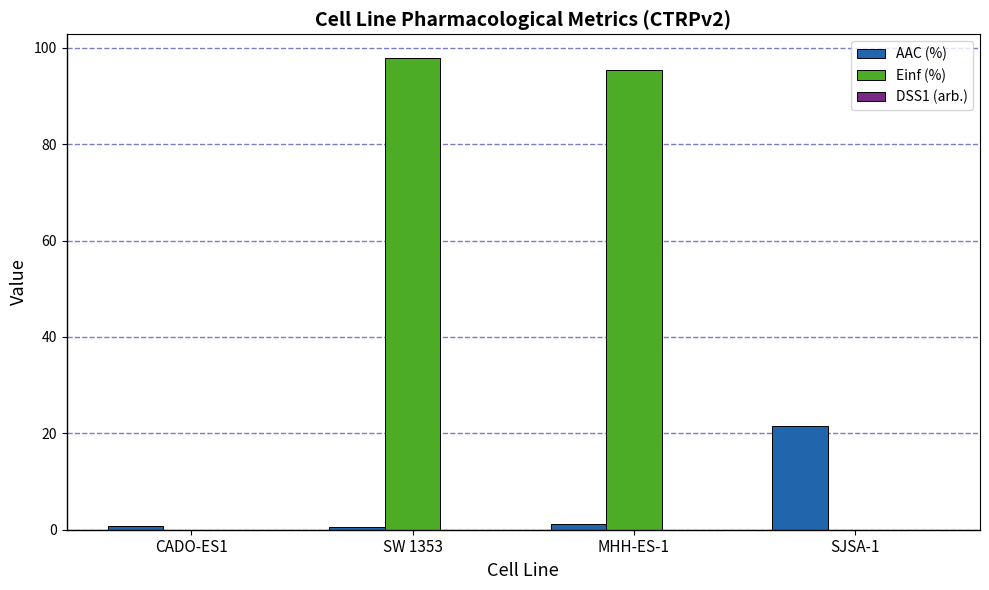

Which label corresponds to the largest value in the chart?

SW 1353